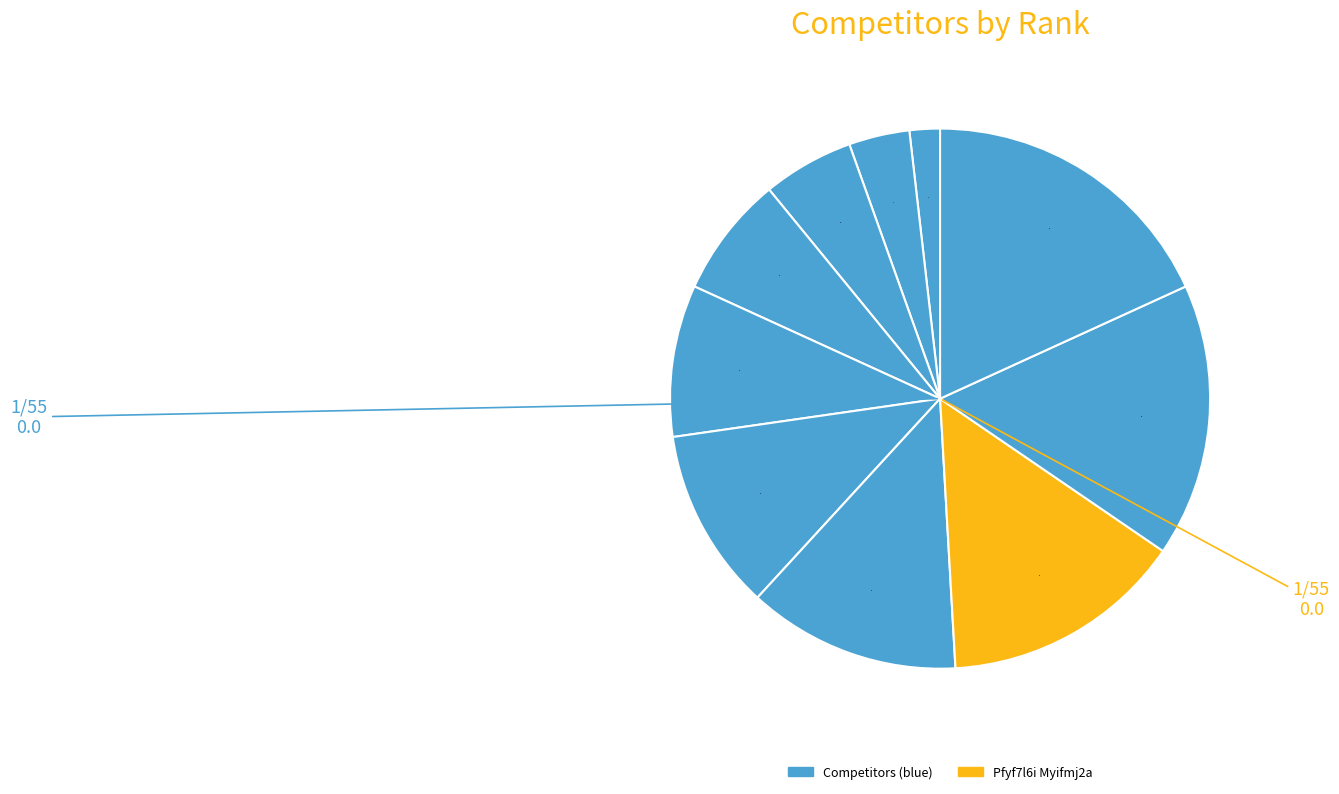

Count the number of slices in the pie.

10